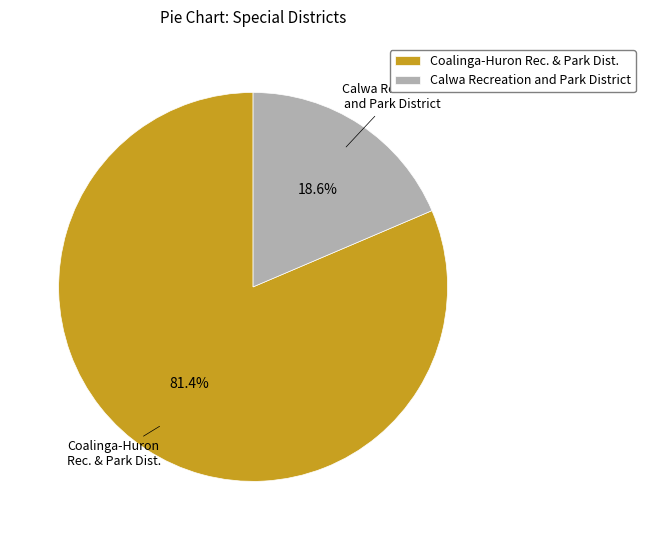

Approximately how many times larger is the value at Coalinga-Huron Rec. & Park Dist. compared to Calwa Recreation and Park District?

4.4